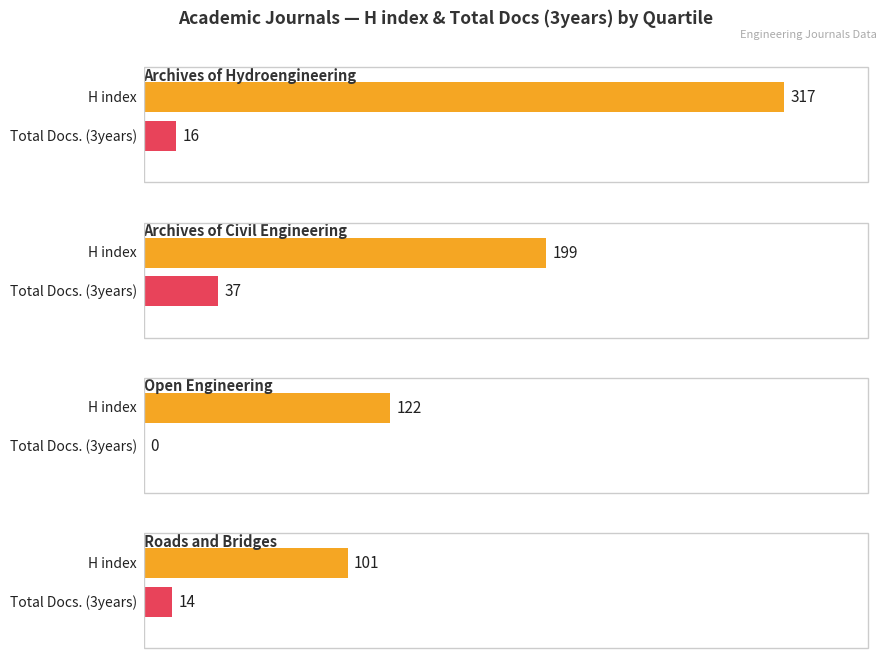

Is it true that H index equals 101 at Q4?

True